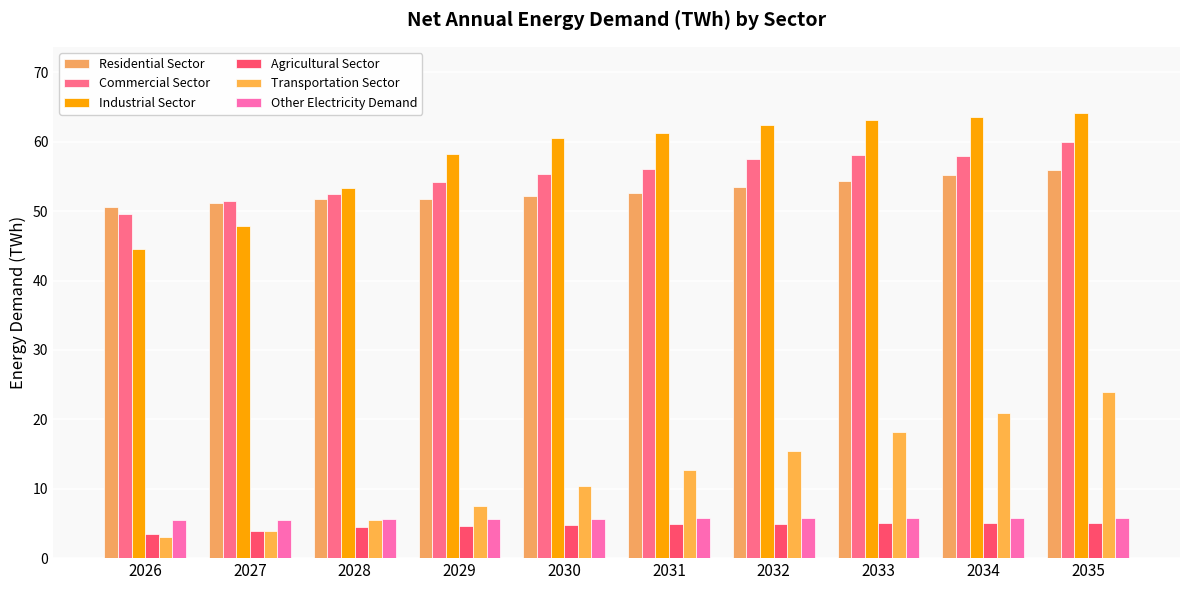

True or false: Other Electricity Demand has a value of 5.6 at 2028.

True